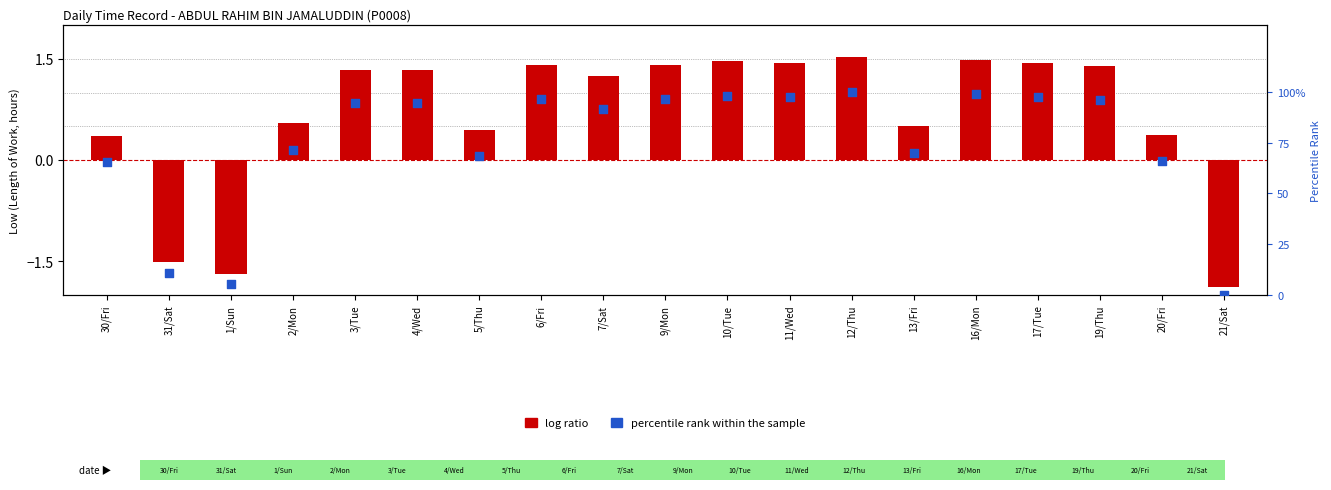

What are all the series names shown in the legend?

log ratio, percentile rank within the sample